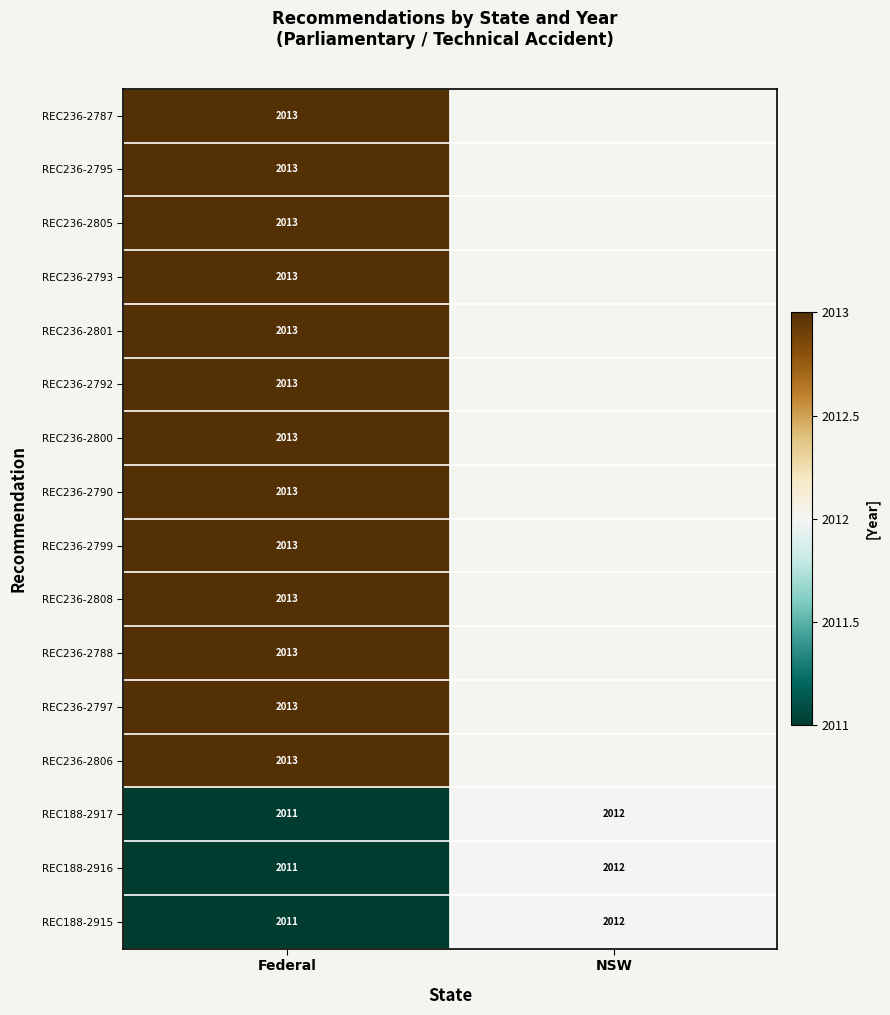

What is the lowest value of the REC188-2915 series?

2011